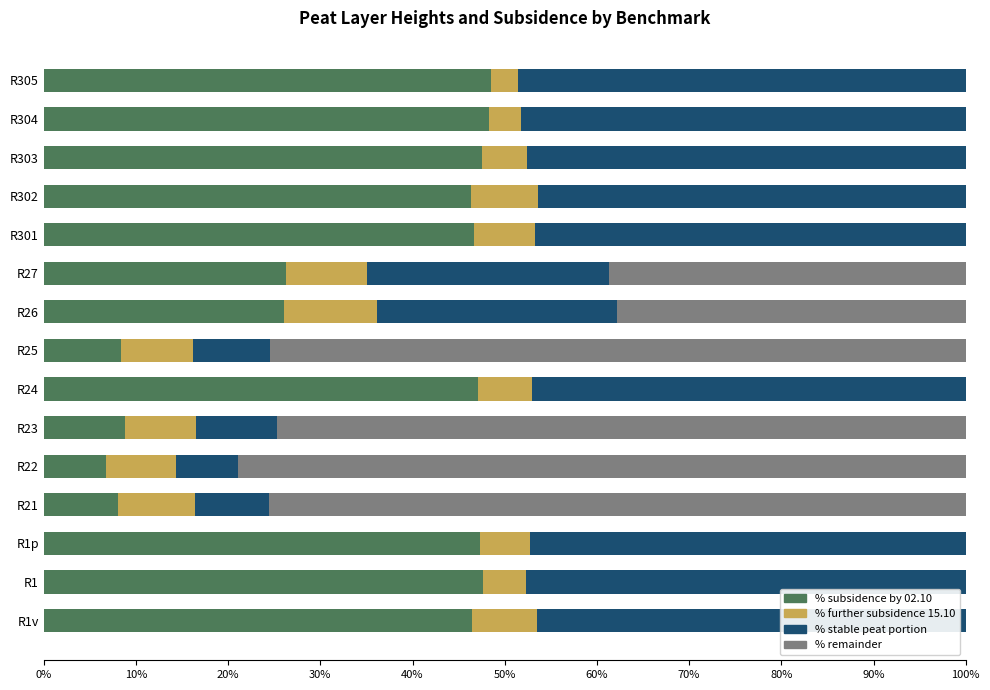

What is the total value across all series at R304?

100.0